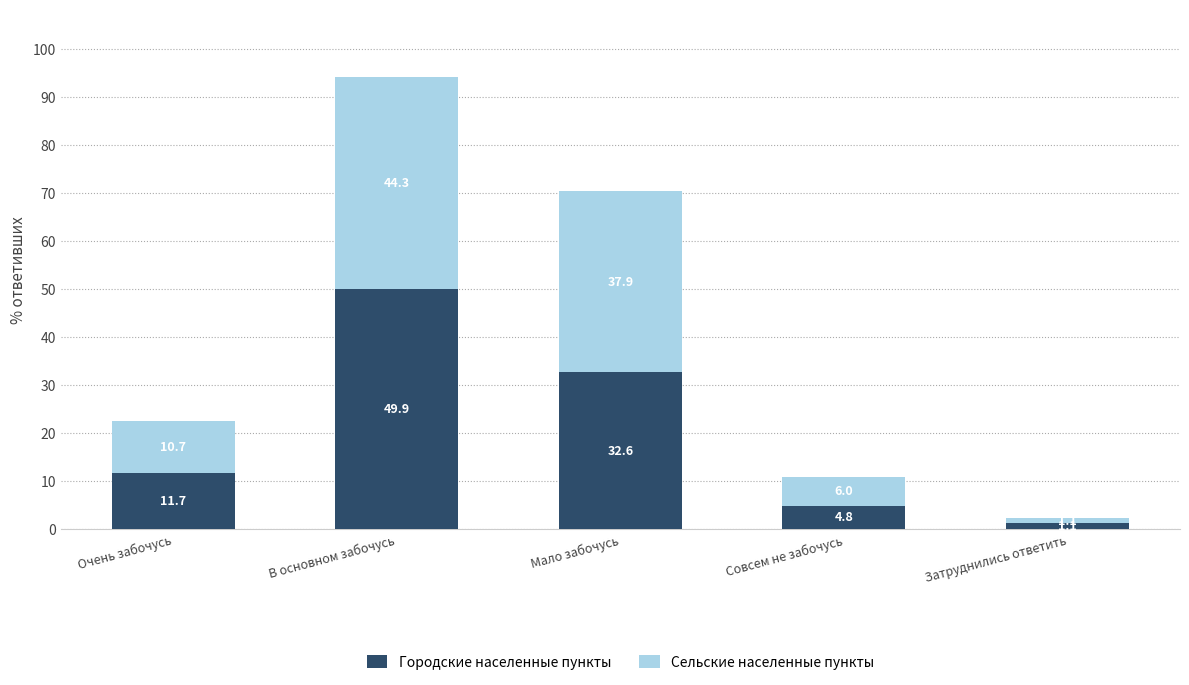

How many data points in Городские населенные пункты are less than 11?

2